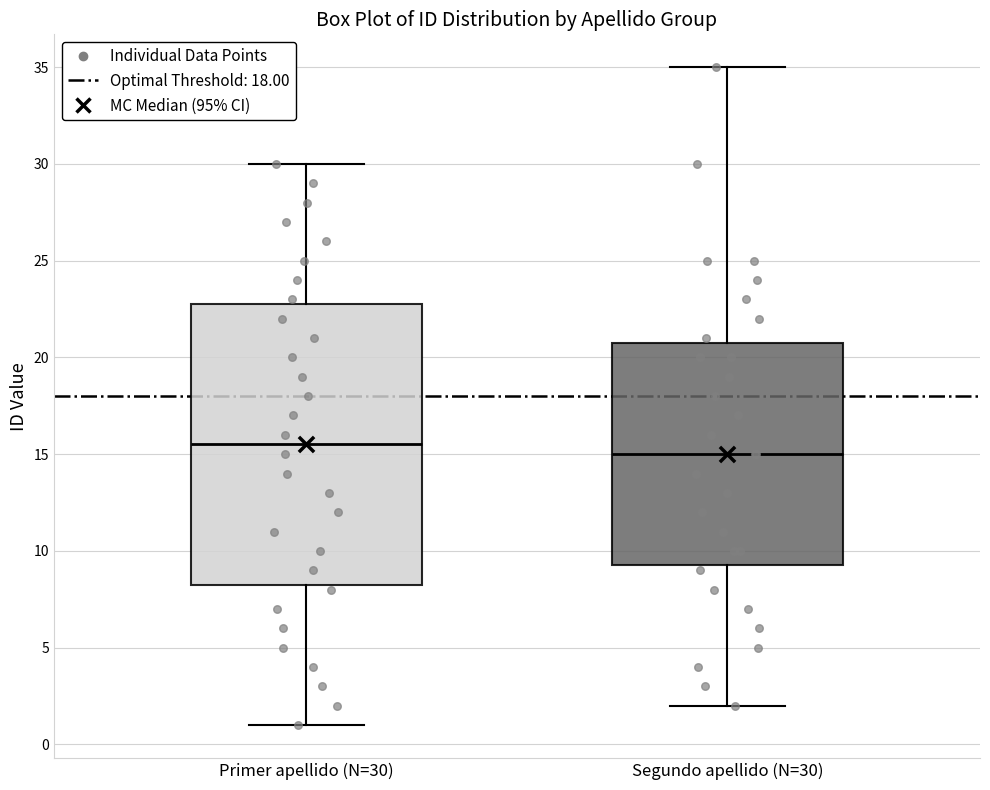

Reading left to right, transcribe this box plot: for each box, give where its median line is, the range the box spans, and where its two whiskers end, as read against the y-axis. The values are not printed on the chart, so give them approximately, as read against the axis.

Primer apellido (N=30): median 15.5, box 8.5 to 23.0, whiskers 1.0 to 30.0
Segundo apellido (N=30): median 15.0, box 9.5 to 21.0, whiskers 2.0 to 35.0